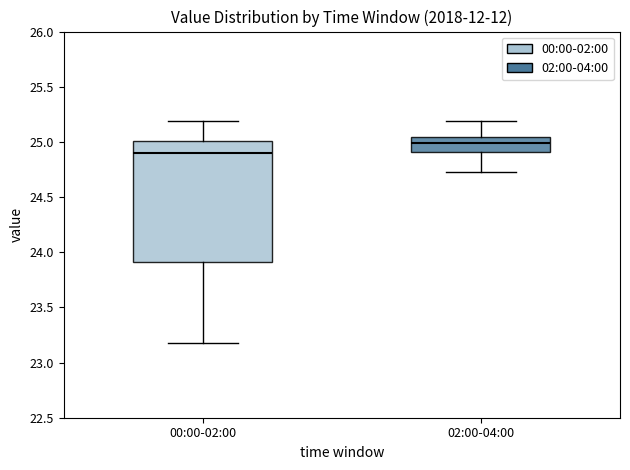

Reading left to right, read every box against the y-axis: the position of its median line, the range the box covers, and the ends of its whiskers. The values are not printed on the chart, so give them approximately, as read against the axis.

00:00-02:00: median 24.90, box 23.90 to 25.00, whiskers 23.20 to 25.20
02:00-04:00: median 25.00, box 24.90 to 25.05, whiskers 24.75 to 25.20